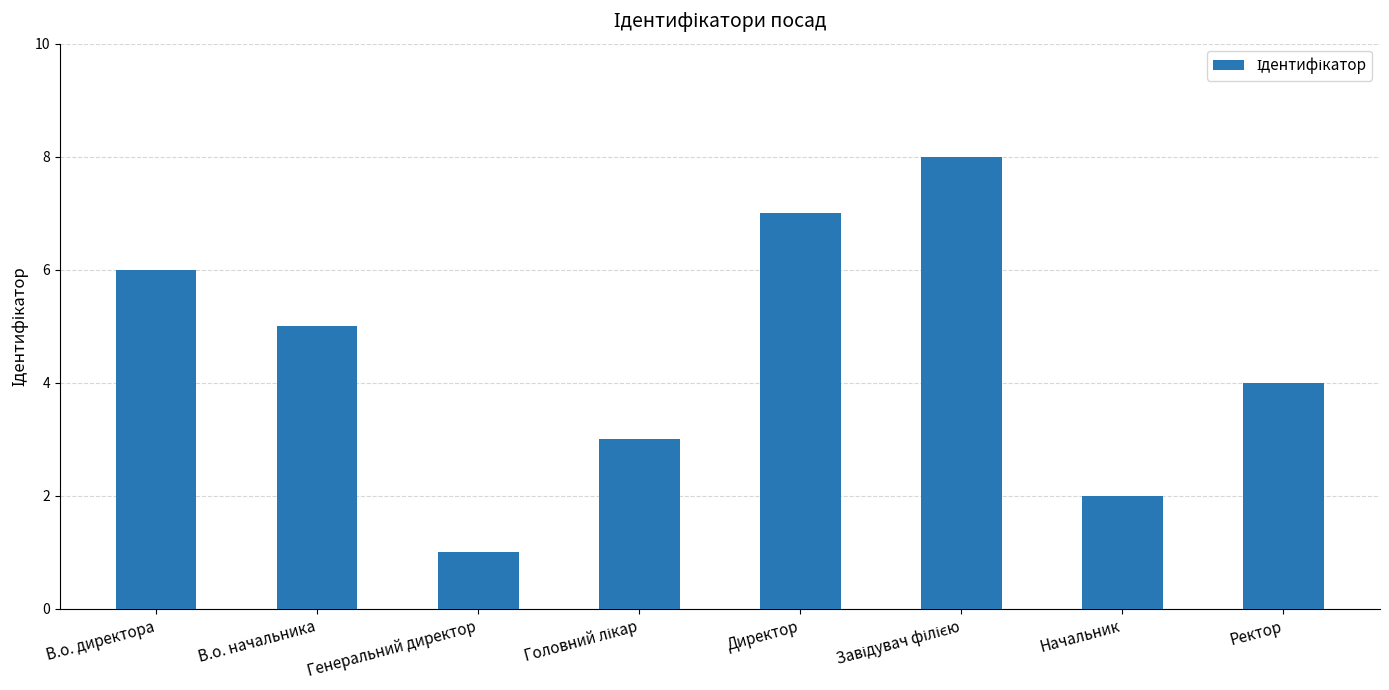

What is the sum of the values at В.о. начальника and В.о. директора?

11